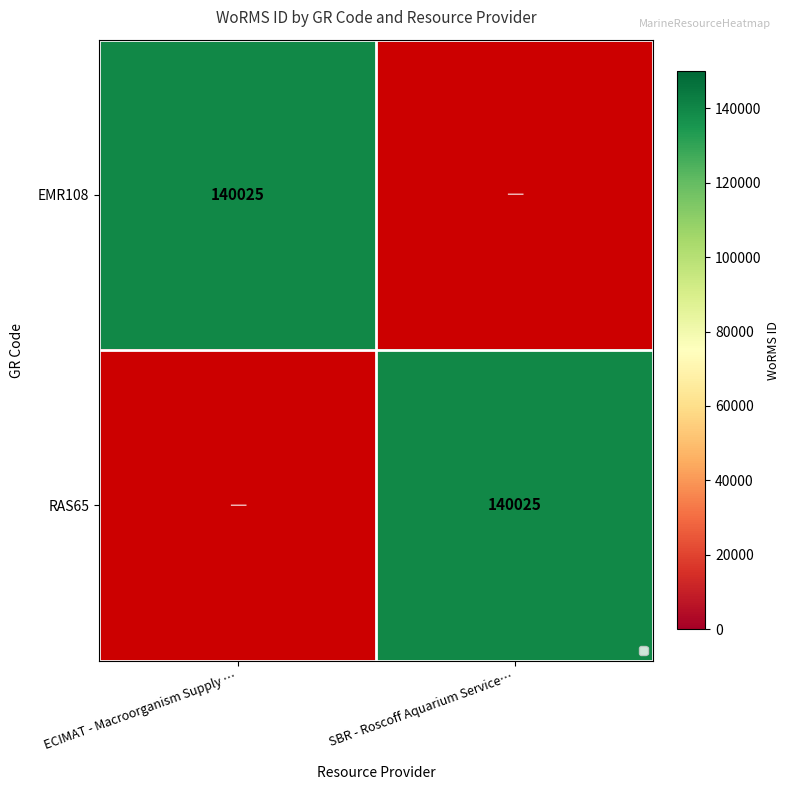

The EMR108 series shows 207952 at ECIMAT - Macroorganism Supply …. True or false?

False